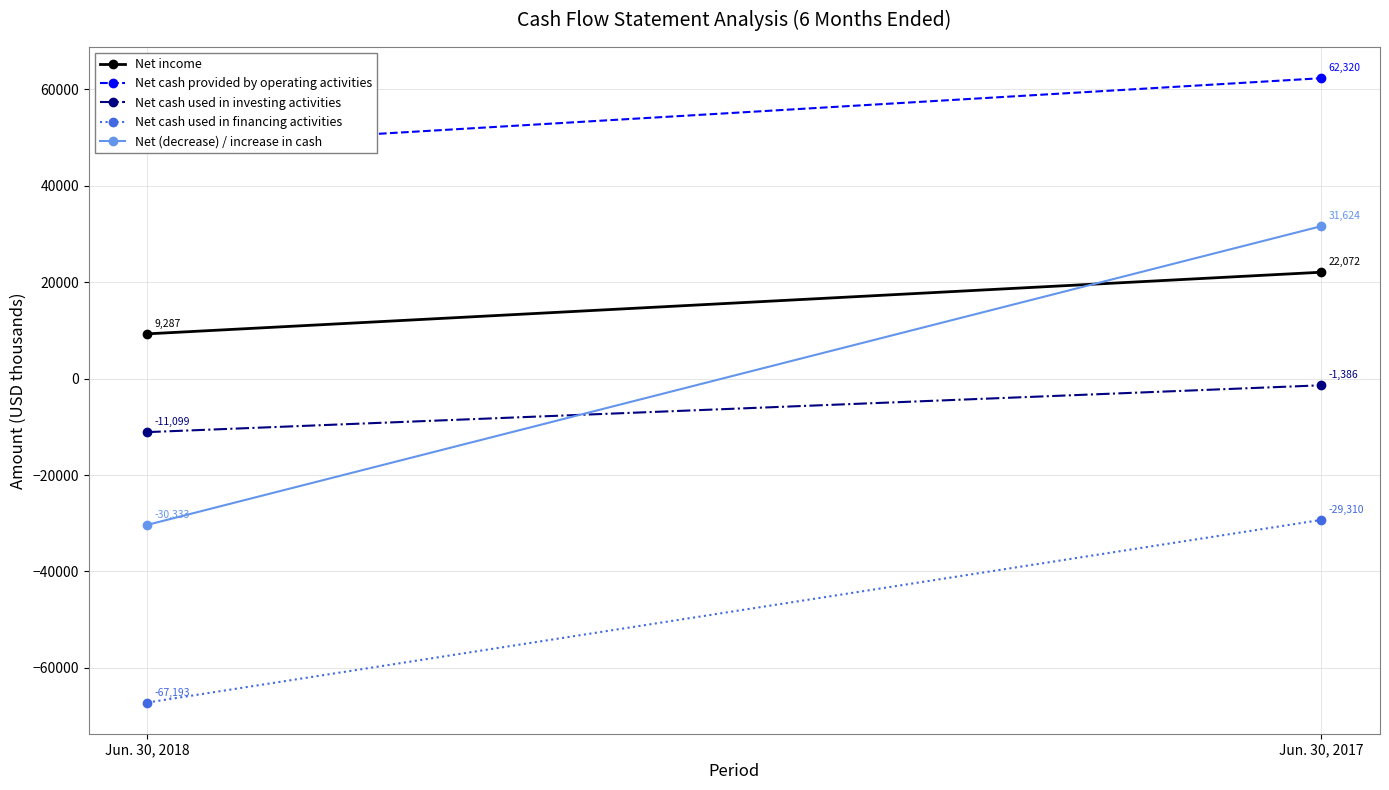

What is the difference between the highest and lowest values at Jun. 30, 2018?

115152